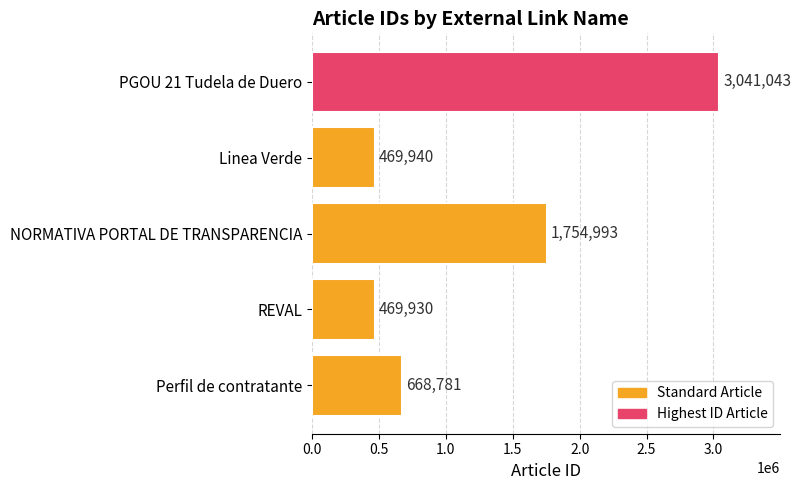

What is the maximum value shown in the chart?

3041043